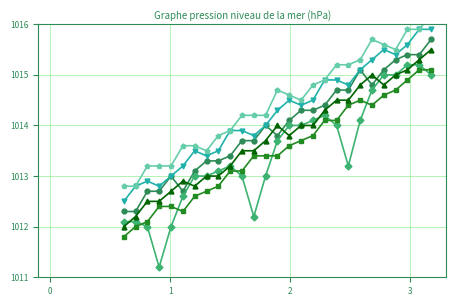

Is the value of col_8 at 23 greater than the value of col_13 at 1?

Yes